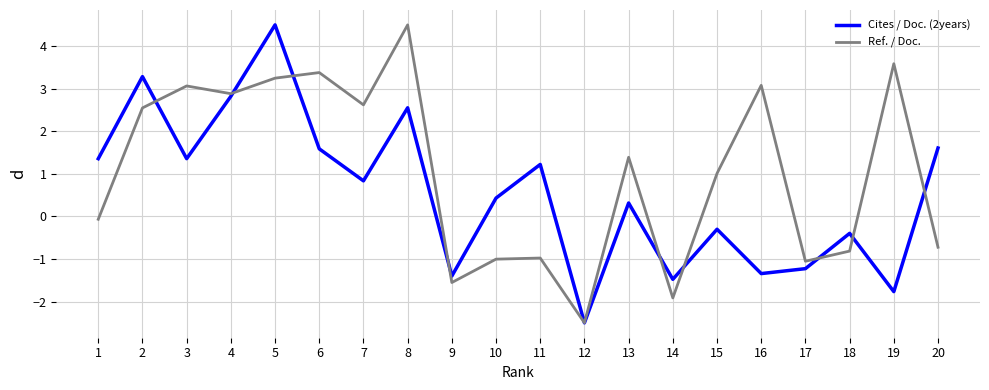

What is the maximum value shown in the chart?

4.5